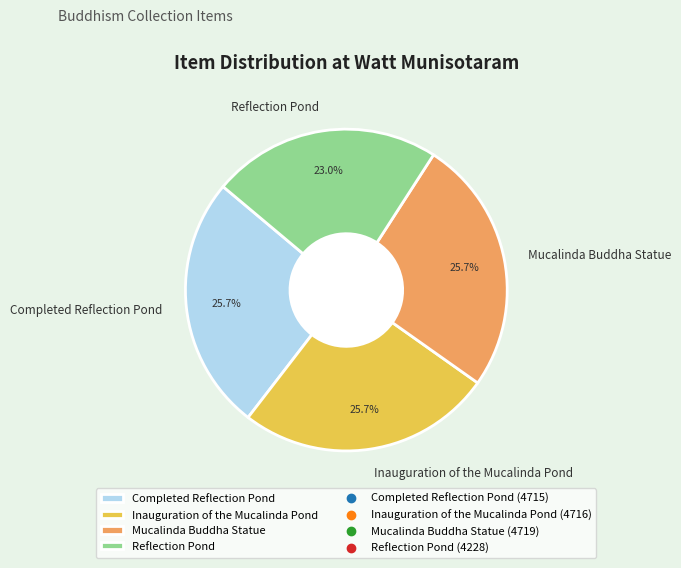

What is the smallest slice in the pie chart?

Reflection Pond